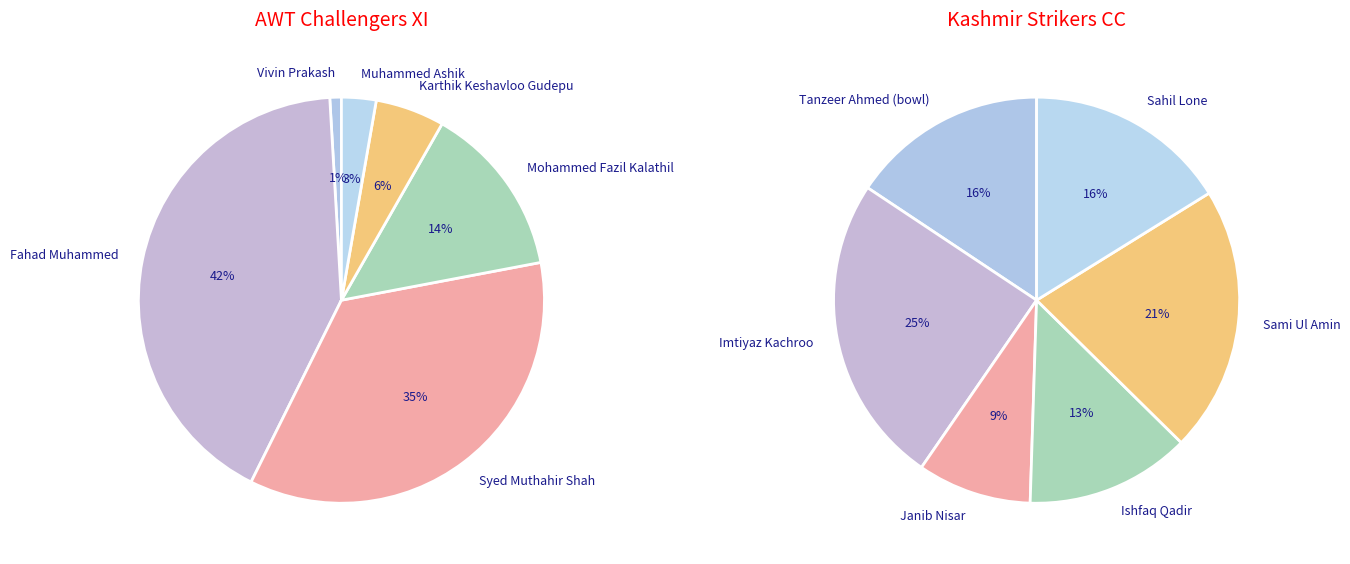

How much of the chart is everything except Syed Muthahir Shah?

64.7%